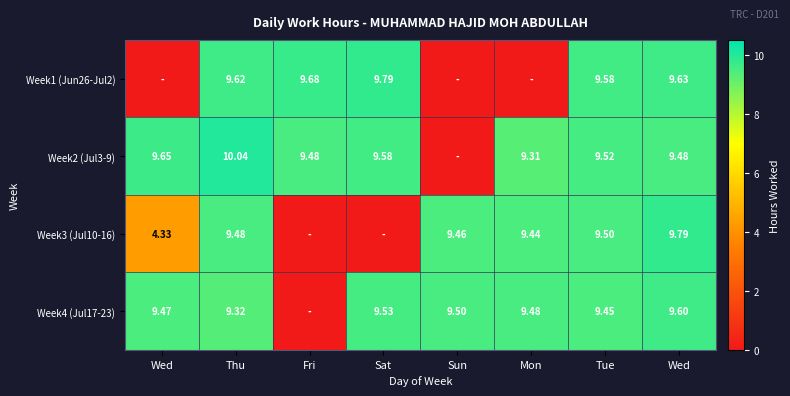

What is the difference between the Week1 (Jun26-Jul2) values at Sun and Wed?

9.6